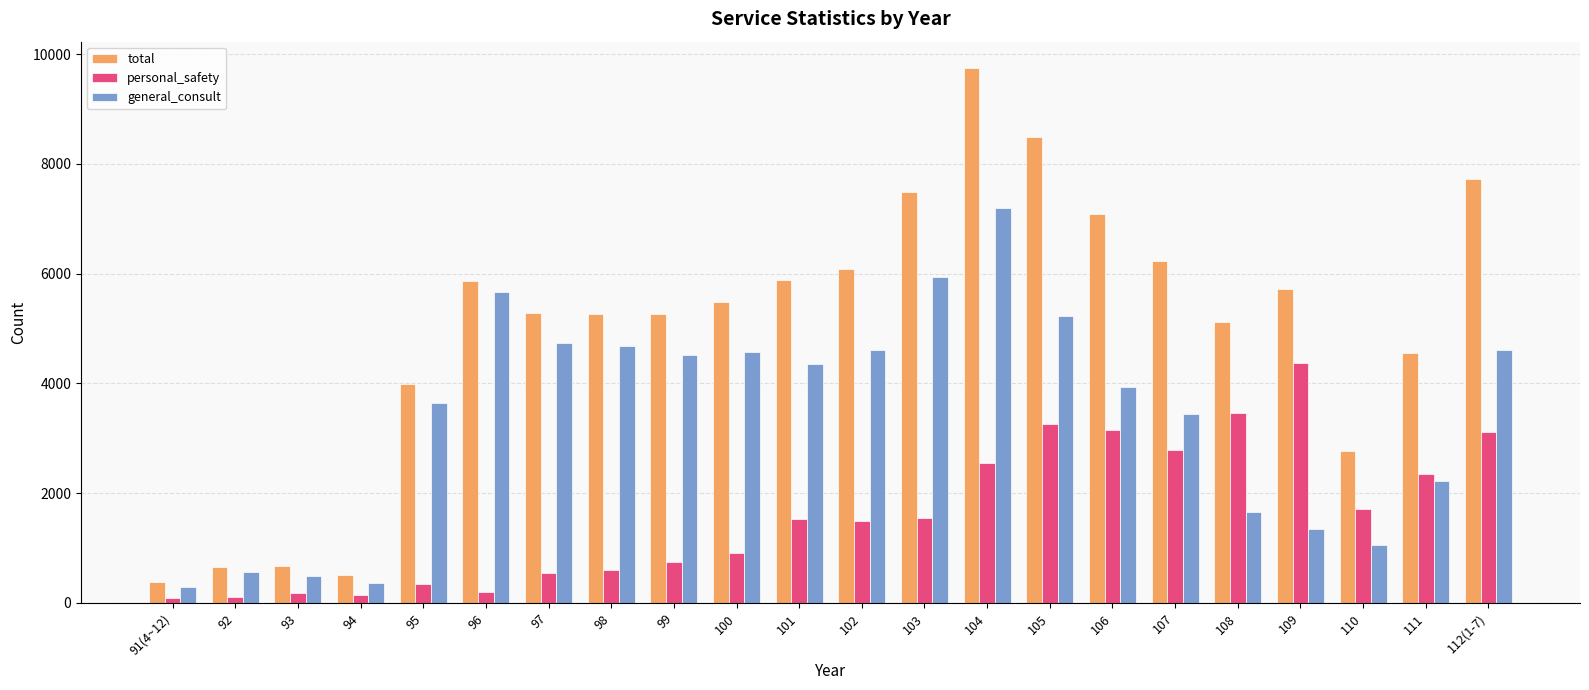

What value does the personal_safety series have at 97?

541